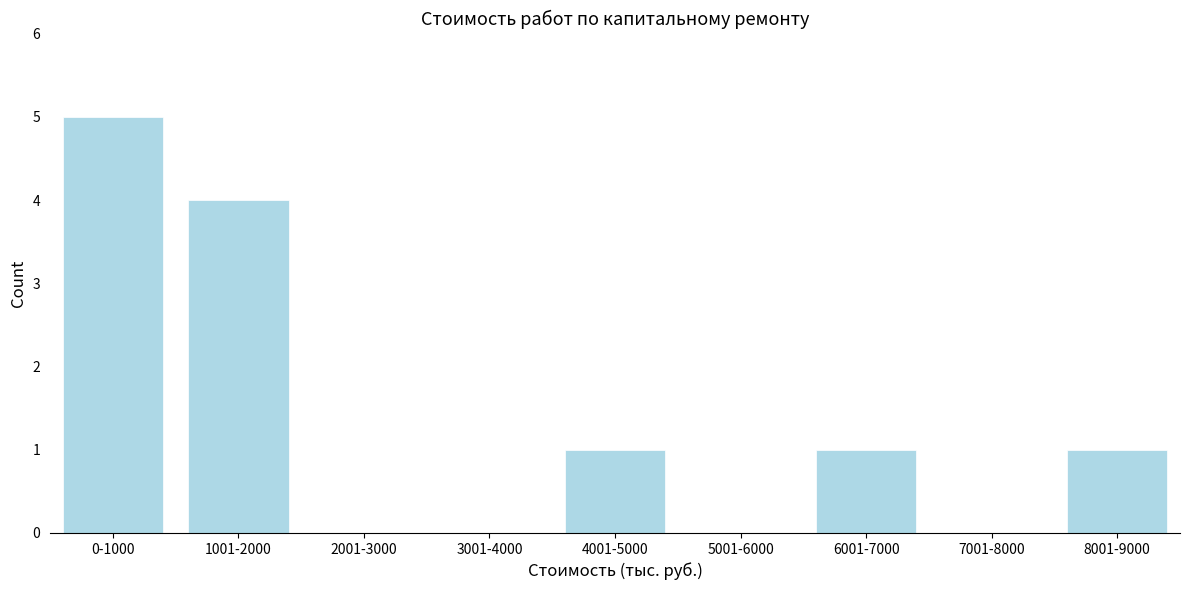

Reading left to right, what are all the values shown in this chart?

0-1000=5	1001-2000=4	2001-3000=0	3001-4000=0	4001-5000=1	5001-6000=0	6001-7000=1	7001-8000=0	8001-9000=1